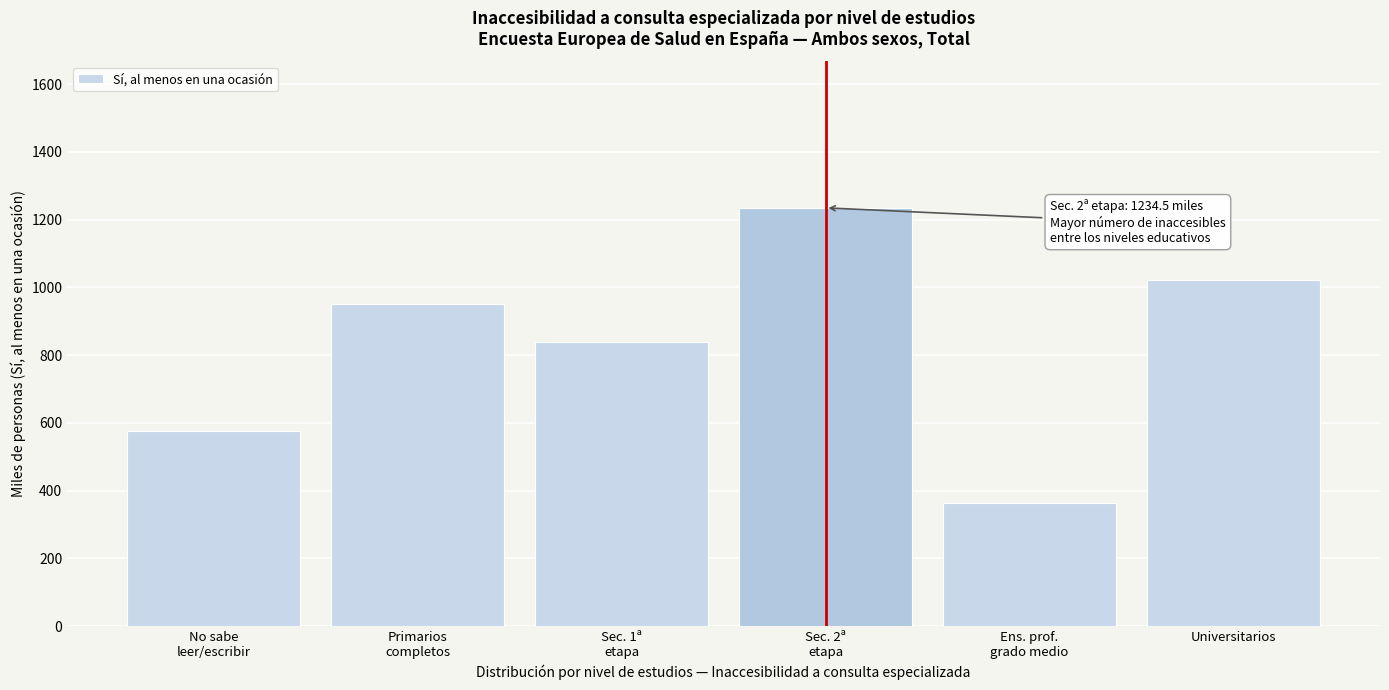

Reading left to right, list all the values displayed in this chart.

576.6	950.0	838.2	1234.5	363.5	1021.3